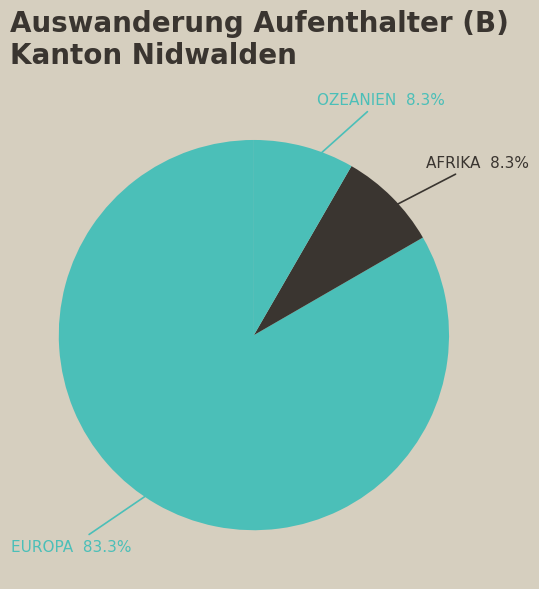

How many slices are in this pie chart?

3